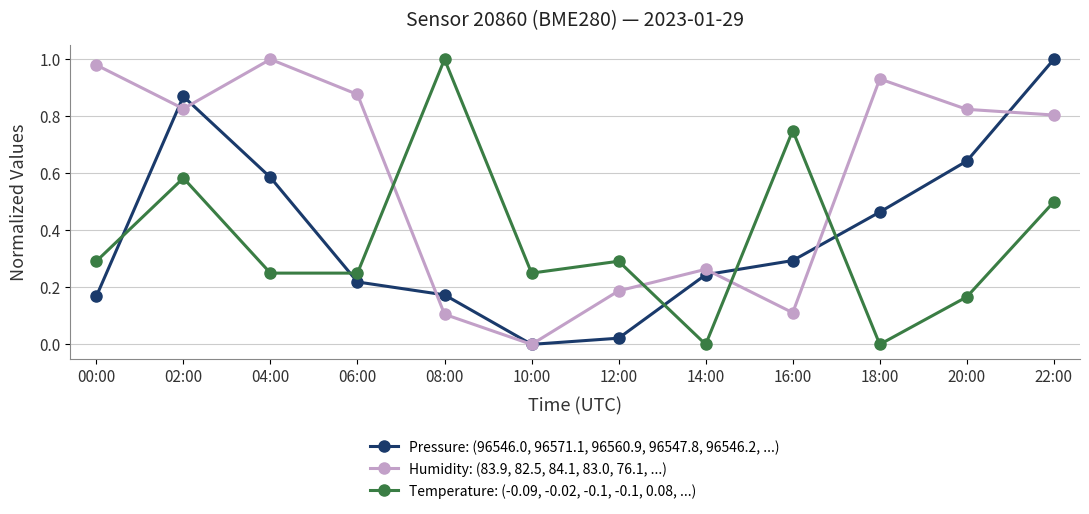

What is the total value across all series at 18:00?

1.4